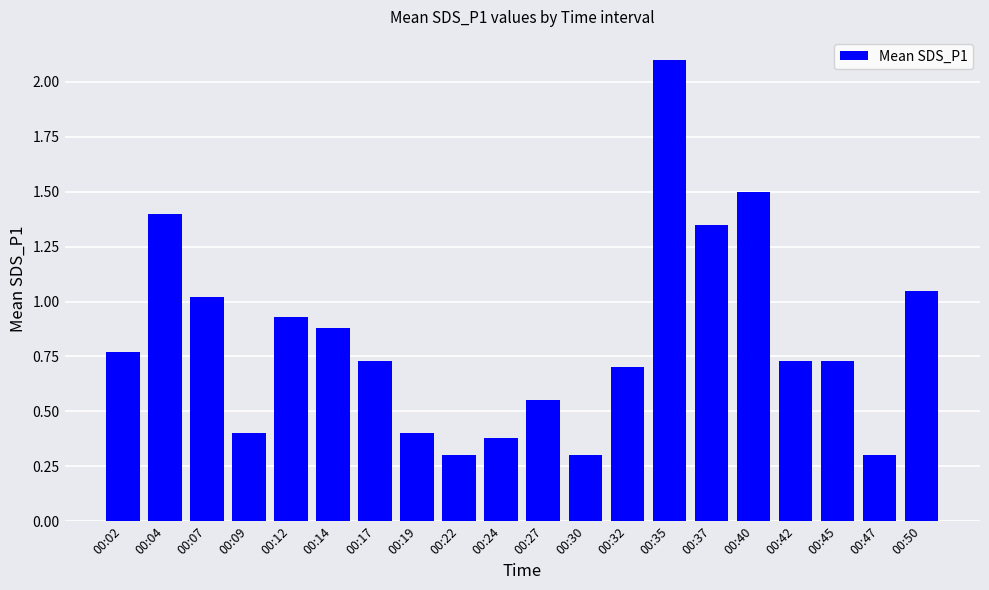

What is the difference between the second highest and second lowest values?

1.2